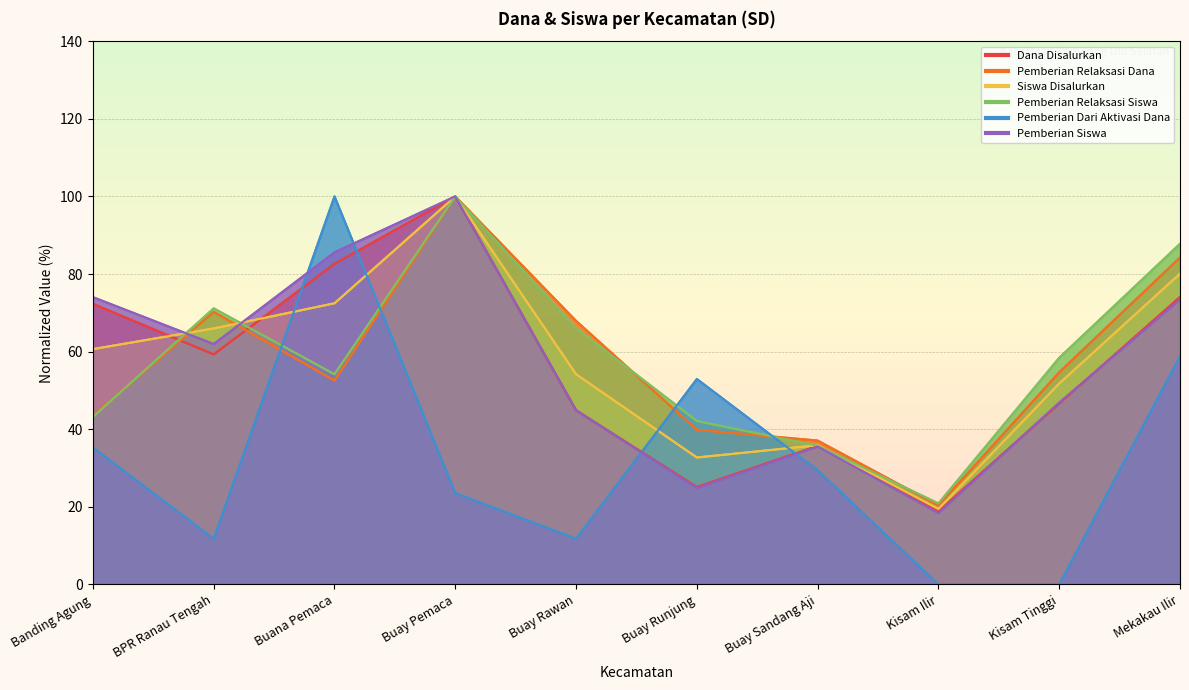

Reading right to left, what are all the values shown in this chart?

Dana Disalurkan: 74.1	46.6	18.9	35.7	25.1	44.8	100.0	82.6	59.3	72.3
Pemberian Relaksasi Dana: 84.2	54.7	20.4	37.1	39.9	67.9	100.0	52.5	70.2	43.5
Siswa Disalurkan: 80.1	51.8	19.4	35.9	32.7	54.2	100.0	72.5	66.0	60.6
Pemberian Relaksasi Siswa: 87.8	58.4	20.9	35.8	42.1	66.0	100.0	54.2	71.2	43.2
Pemberian Dari Aktivasi Dana: 58.8	0.0	0.0	29.4	52.9	11.8	23.5	100.0	11.8	35.3
Pemberian Siswa: 73.5	46.8	18.4	35.6	24.9	44.9	100.0	85.6	62.0	74.0